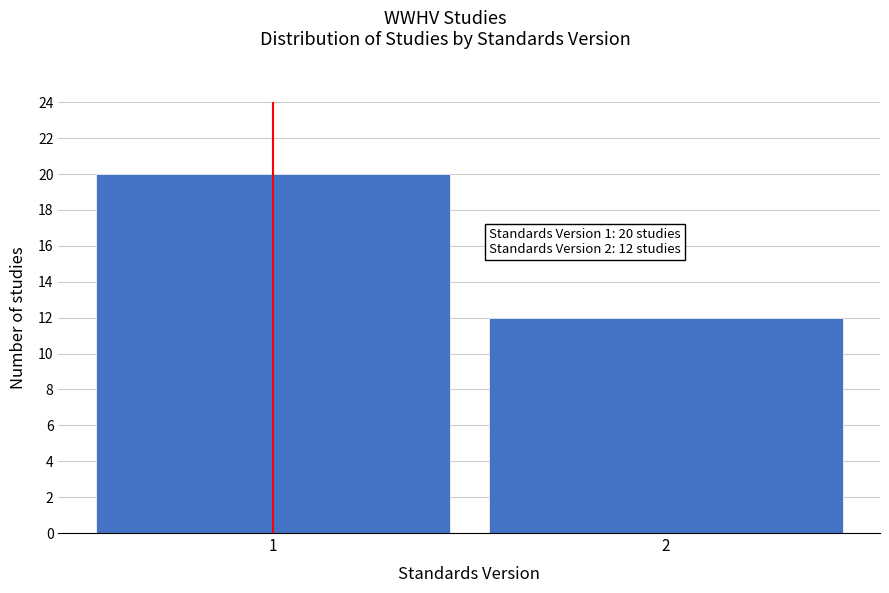

Reading left to right, what are all the values shown in this chart?

20	12